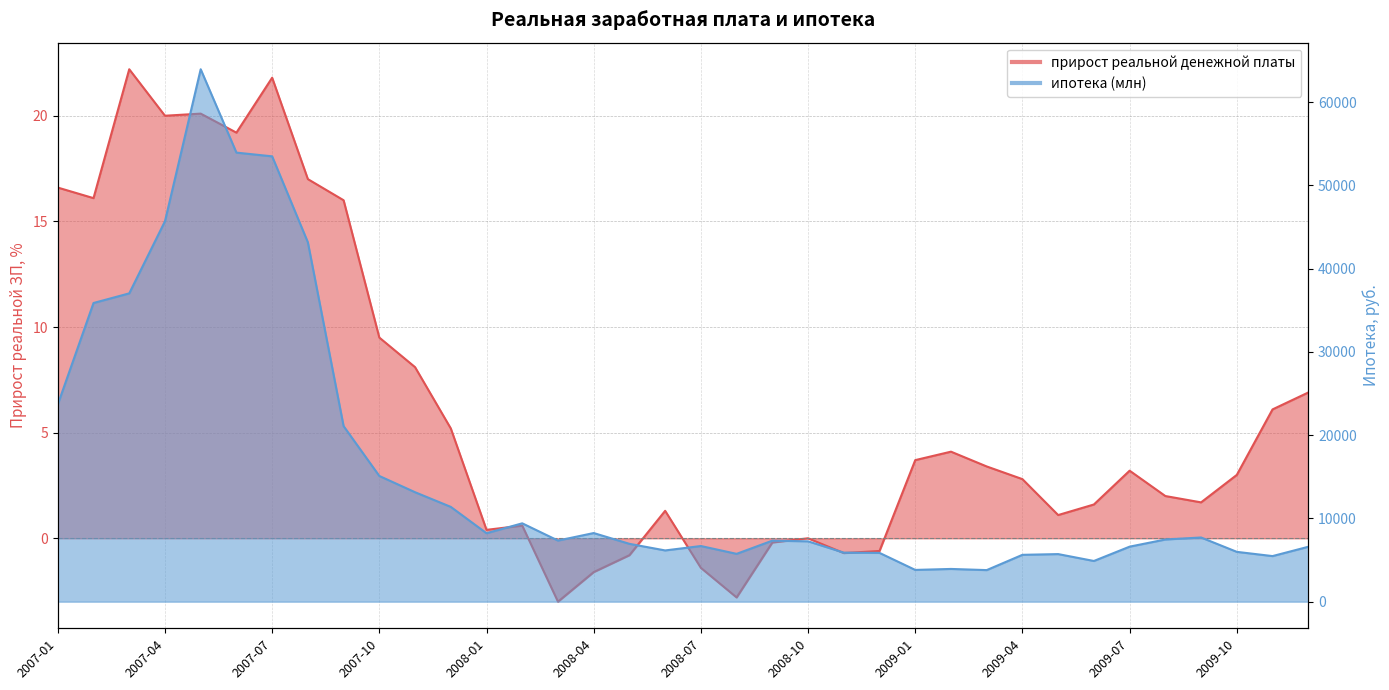

Reading left to right, what are all the values shown in this chart?

прирост реальной денежной платы: 16.6	16.1	22.2	20.0	20.1	19.2	21.8	17.0	16.0	9.5	8.1	5.2	0.4	0.6	-3.0	-1.6	-0.8	1.3	-1.4	-2.8	-0.2	0.0	-0.7	-0.6	3.7	4.1	3.4	2.8	1.1	1.6	3.2	2.0	1.7	3.0	6.1	6.9
ипотека (млн): 23682.0	35872.0	37029.0	45689.0	63945.0	53934.0	53487.0	43158.0	21081.0	15097.0	13146.0	11385.0	8221.0	9411.0	7339.0	8242.0	6947.0	6155.0	6684.0	5744.0	7329.0	7249.0	5893.0	5858.0	3814.0	3931.0	3792.0	5627.0	5715.0	4888.0	6608.0	7468.0	7709.0	5984.0	5475.0	6593.0